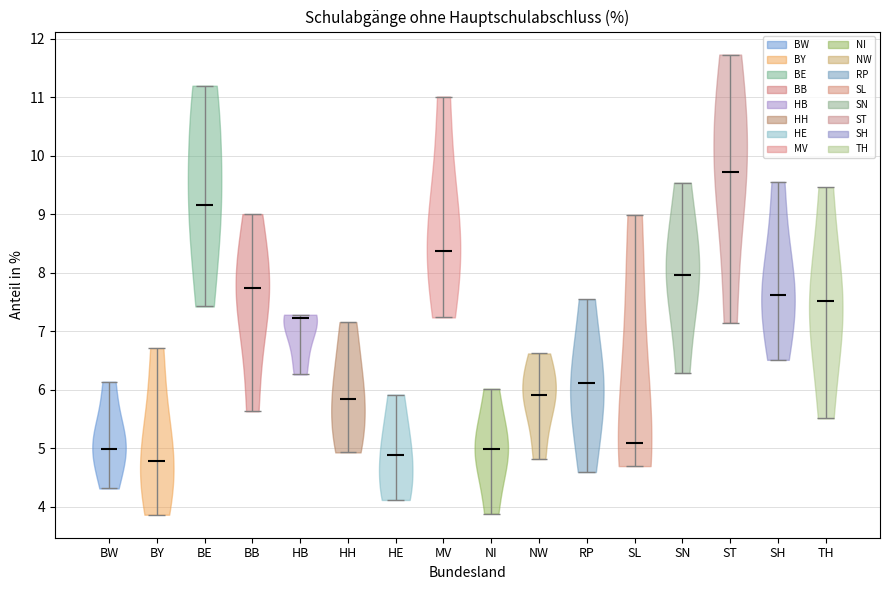

Reading left to right, read every violin against the y-axis: where its median line is, and the lowest and highest points it reaches. The values are not printed on the chart, so give them approximately, as read against the axis.

BW: median line 5.0, lowest point 4.3, highest point 6.1
BY: median line 4.8, lowest point 3.9, highest point 6.7
BE: median line 9.2, lowest point 7.4, highest point 11.2
BB: median line 7.7, lowest point 5.6, highest point 9.0
HB: median line 7.2, lowest point 6.3, highest point 7.3
HH: median line 5.8, lowest point 4.9, highest point 7.2
HE: median line 4.9, lowest point 4.1, highest point 5.9
MV: median line 8.4, lowest point 7.2, highest point 11.0
NI: median line 5.0, lowest point 3.9, highest point 6.0
NW: median line 5.9, lowest point 4.8, highest point 6.6
RP: median line 6.1, lowest point 4.6, highest point 7.5
SL: median line 5.1, lowest point 4.7, highest point 9.0
SN: median line 8.0, lowest point 6.3, highest point 9.5
ST: median line 9.7, lowest point 7.1, highest point 11.7
SH: median line 7.6, lowest point 6.5, highest point 9.6
TH: median line 7.5, lowest point 5.5, highest point 9.5